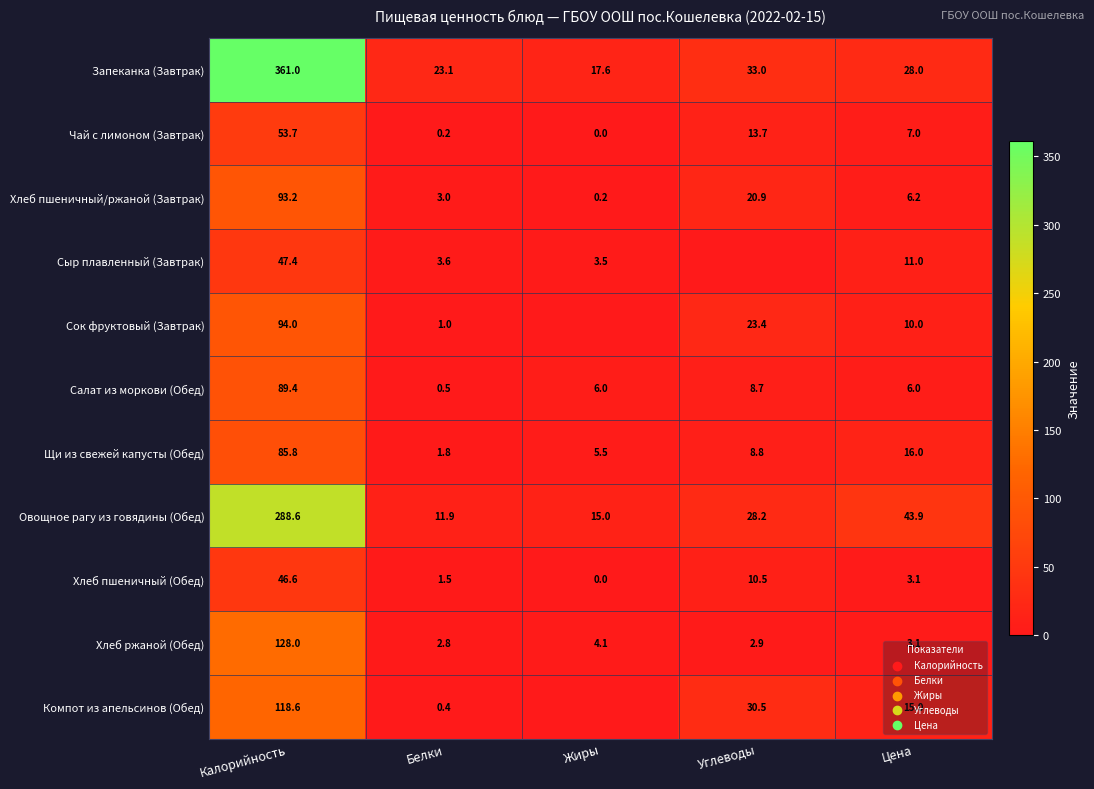

At which category is the sum across all series the highest?

Калорийность